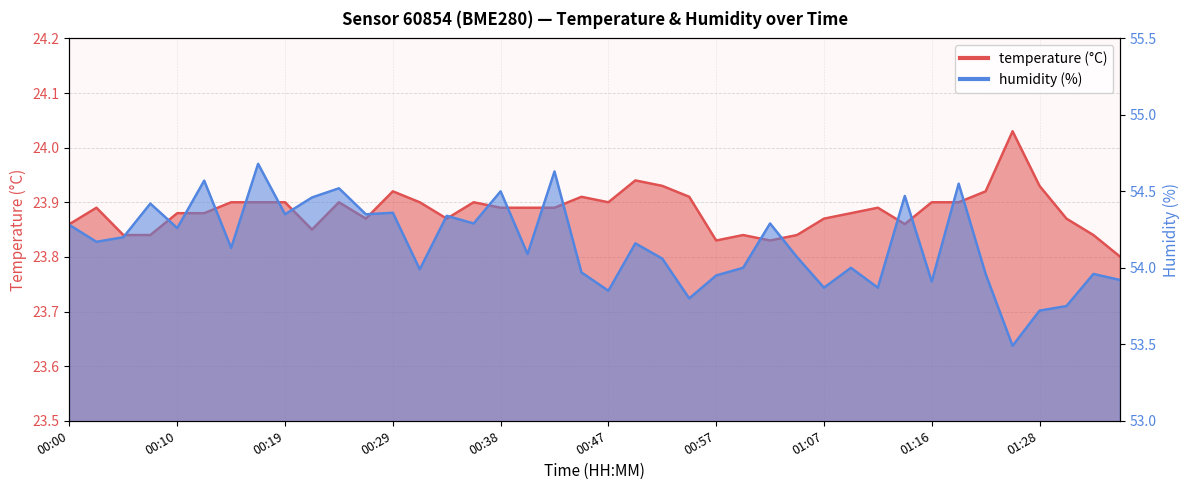

True or false: temperature has a value of 23.9 at 00:31.

True